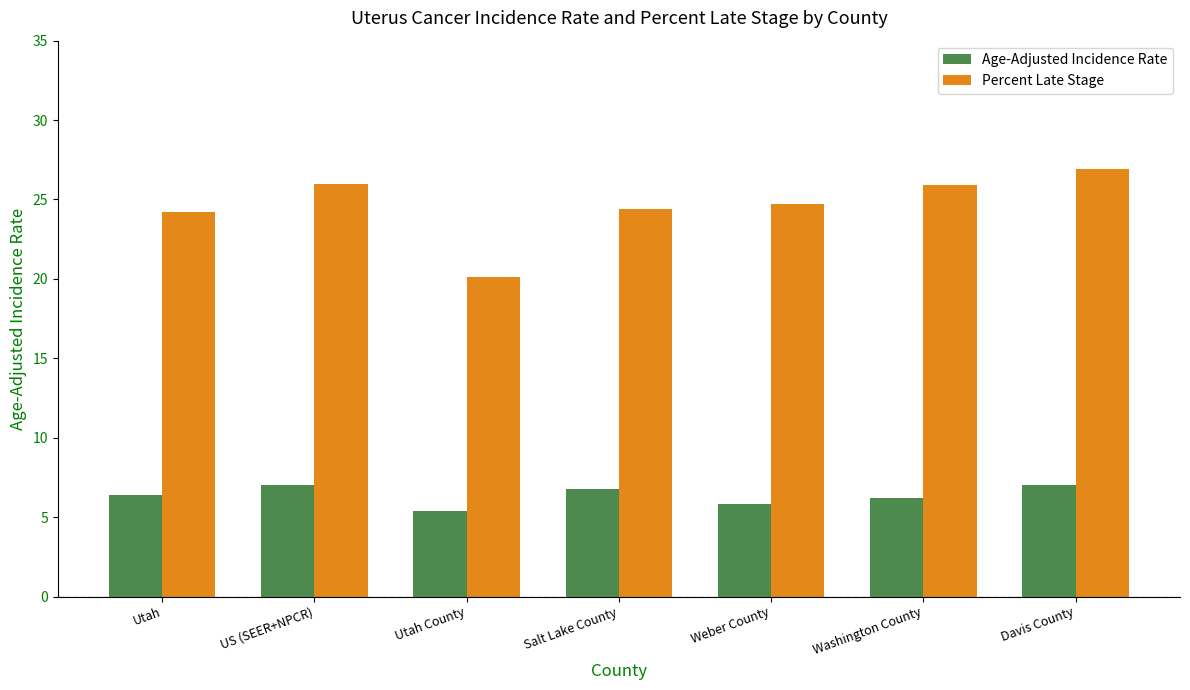

Count the Age-Adjusted Incidence Rate values in the range 5 to 7.

7